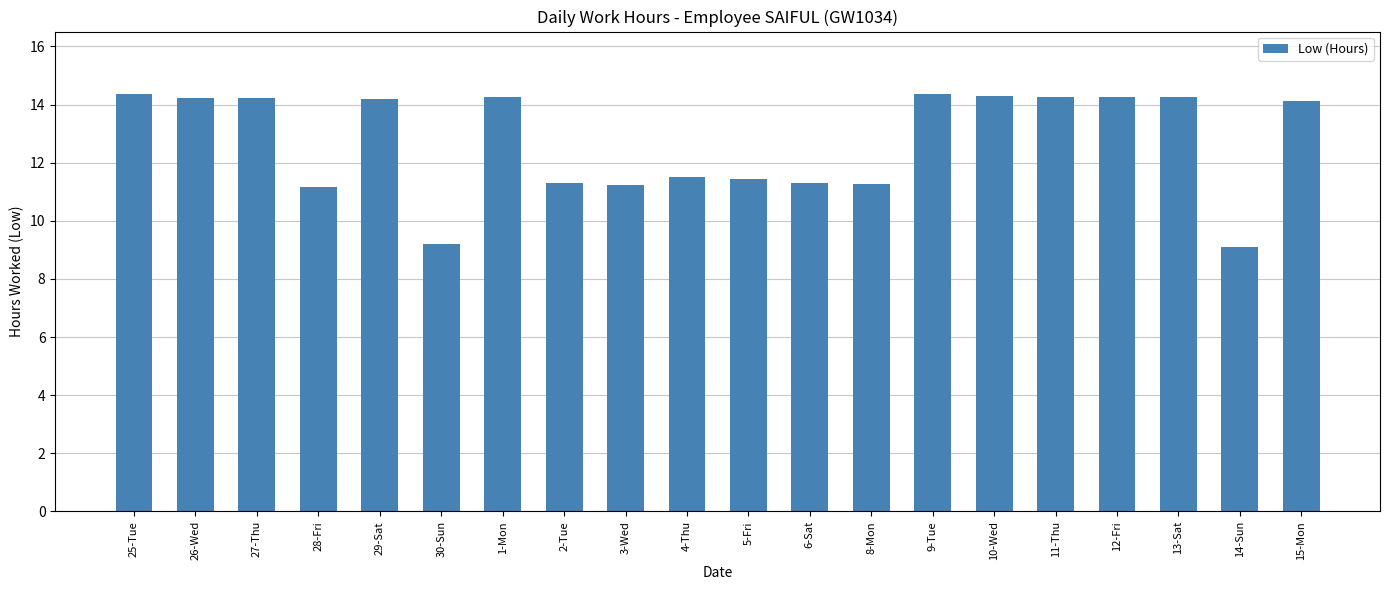

How many distinct data groups are displayed?

1